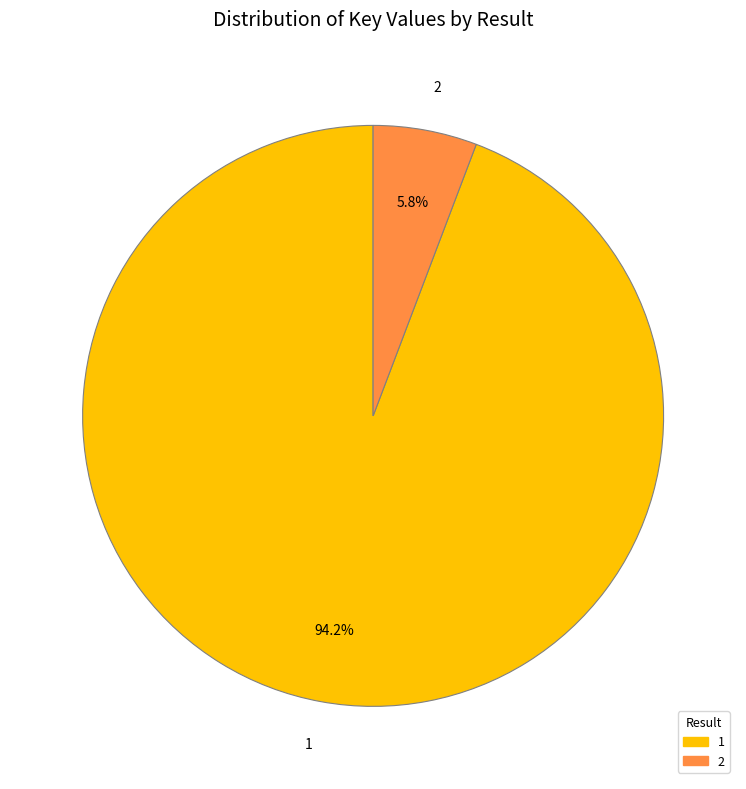

What percentage do 2 and 1 together represent?

100.0%